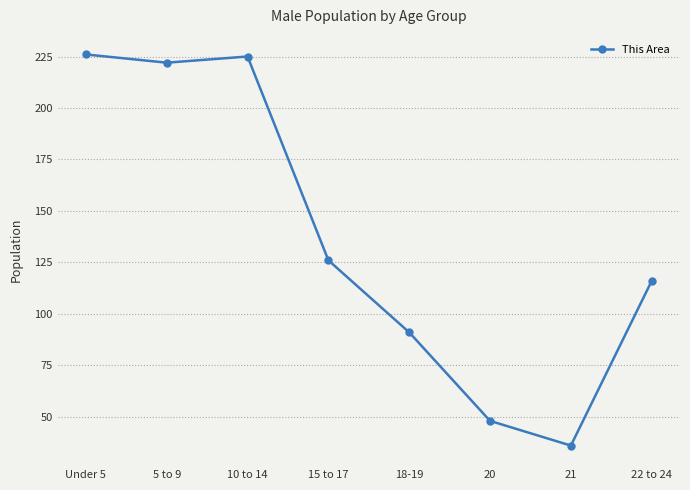

How many lines are shown in the chart?

1